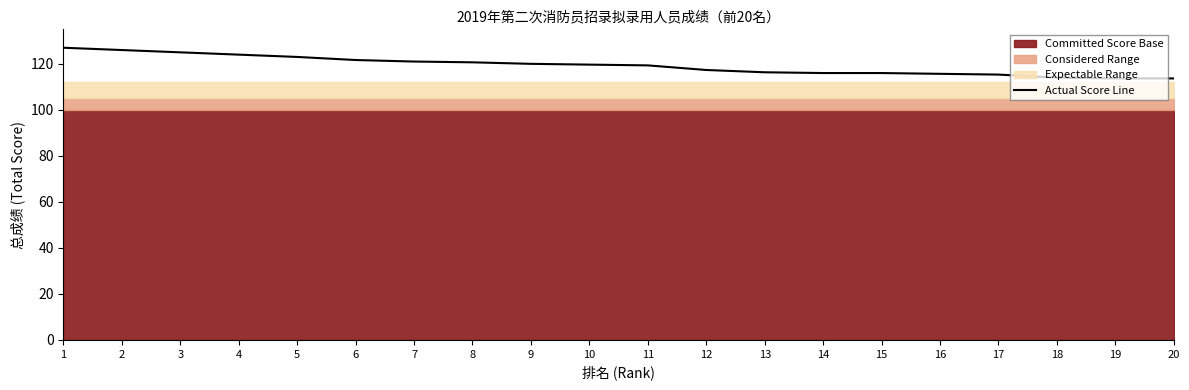

What is the difference between the maximum and minimum values?

13.3